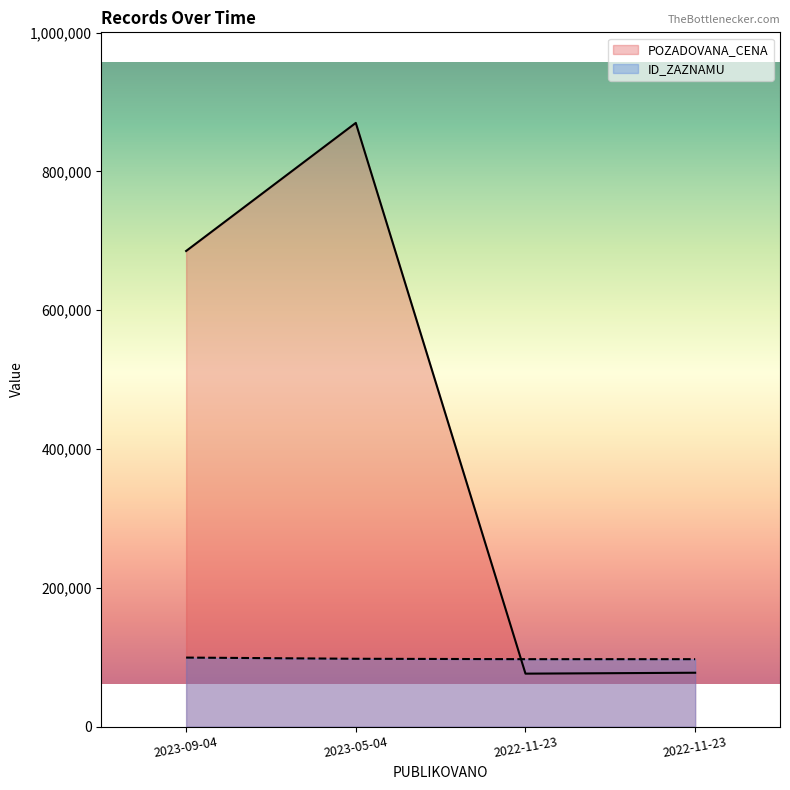

What is the difference between the maximum and minimum values in the POZADOVANA_CENA series?

793496